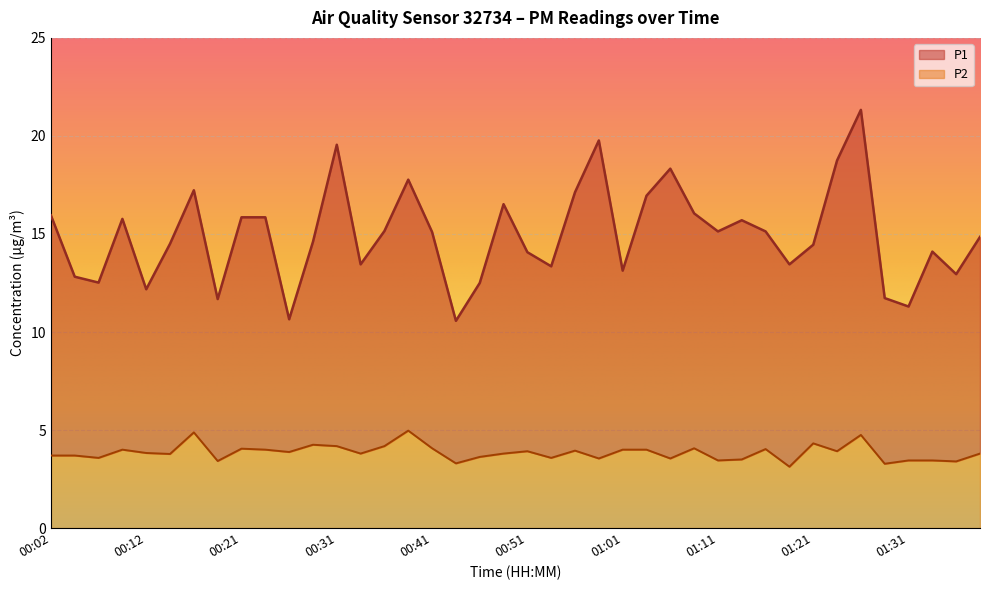

What is the value of the P2 point at the 26th from the left?

4.0